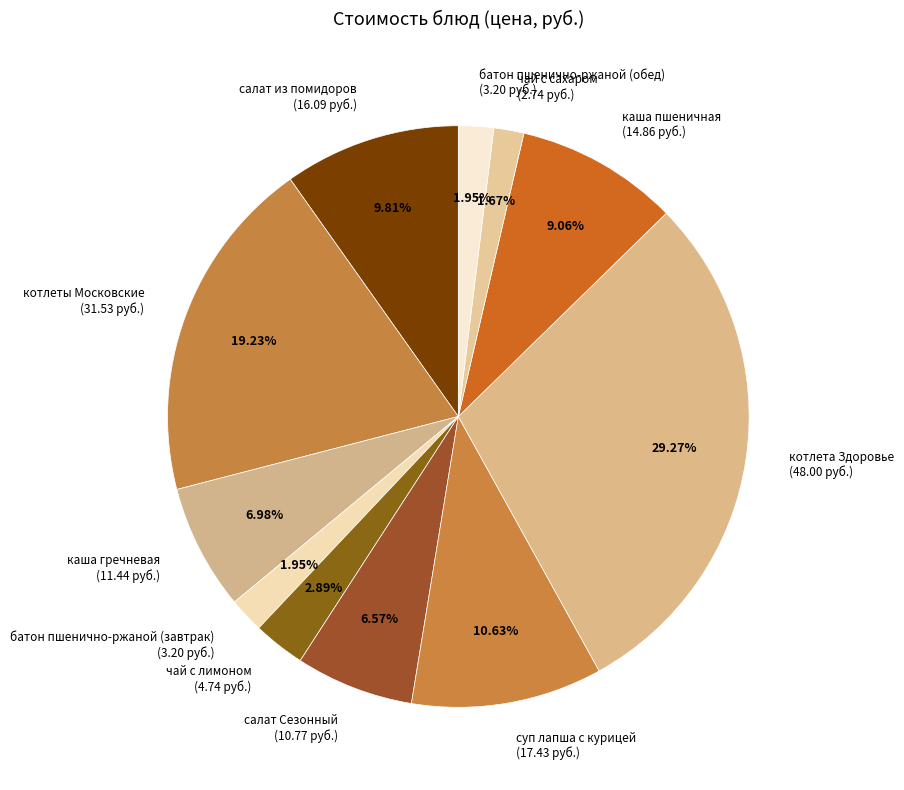

Count the number of slices in the pie.

11